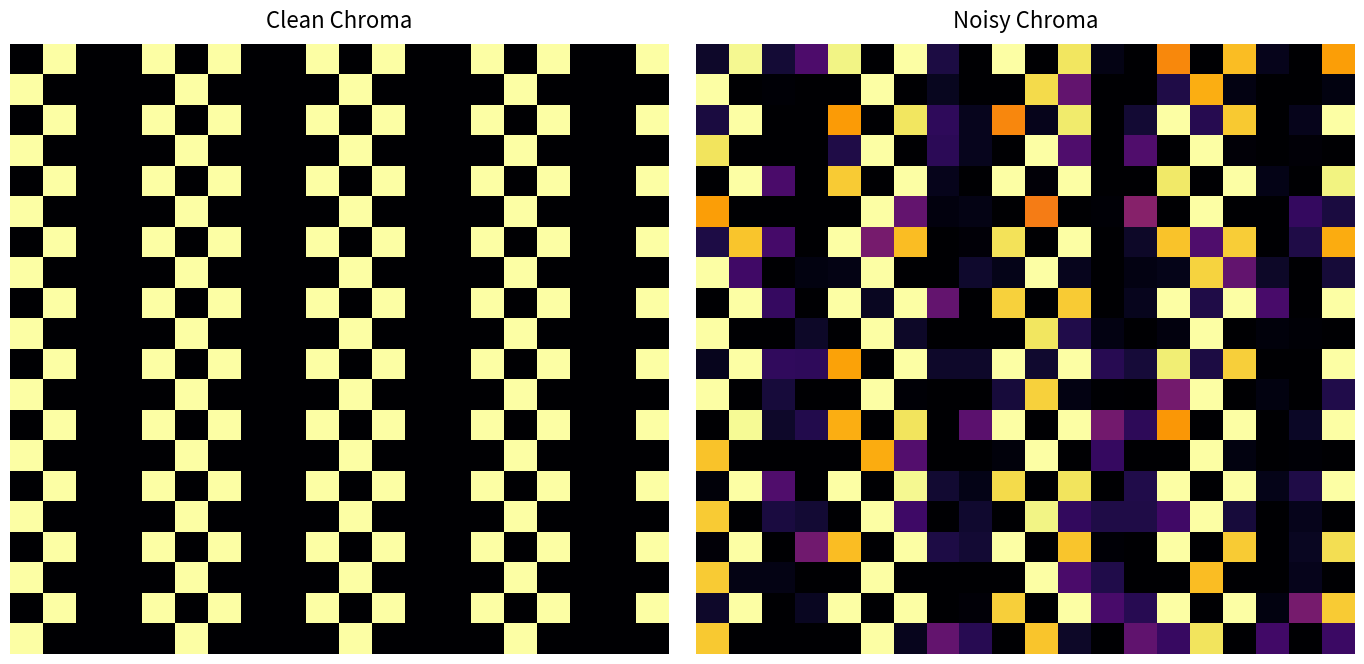

Count the number of data series in this chart.

20